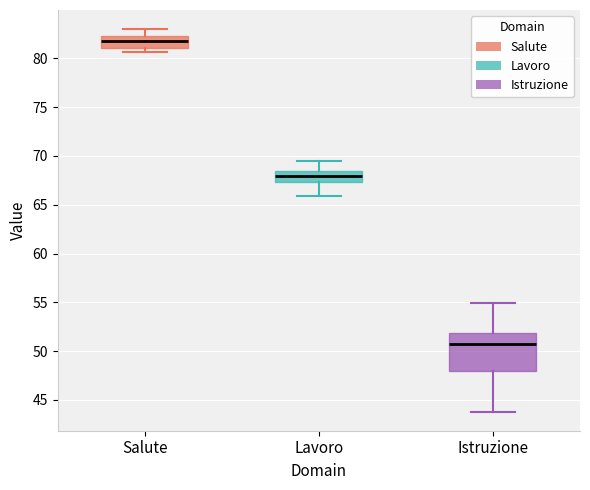

Reading left to right, read every box against the y-axis: the position of its median line, the range the box covers, and the ends of its whiskers. The values are not printed on the chart, so give them approximately, as read against the axis.

Salute: median 82.0, box 81.0 to 82.5, whiskers 80.5 to 83.0
Lavoro: median 68.0, box 67.5 to 68.5, whiskers 66.0 to 69.5
Istruzione: median 50.5, box 48.0 to 52.0, whiskers 44.0 to 55.0